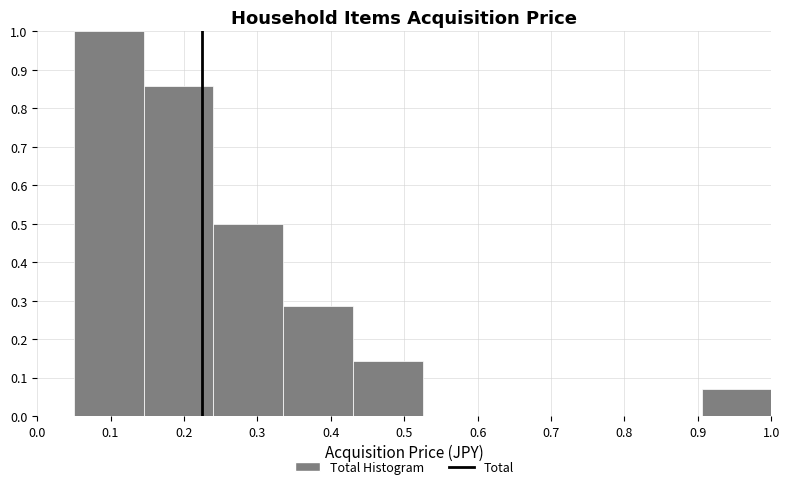

Reading left to right, transcribe this chart: for each bar, give the range it covers on the x-axis and its height. Neither the bar edges nor the heights are printed on the chart, so give them approximately, as read against the axes.

0.05 to 0.15: 1.00
0.15 to 0.24: 0.86
0.24 to 0.34: 0.50
0.34 to 0.43: 0.29
0.43 to 0.53: 0.14
0.53 to 0.62: 0
0.62 to 0.72: 0
0.72 to 0.81: 0
0.81 to 0.91: 0
0.91 to 1.00: 0.07